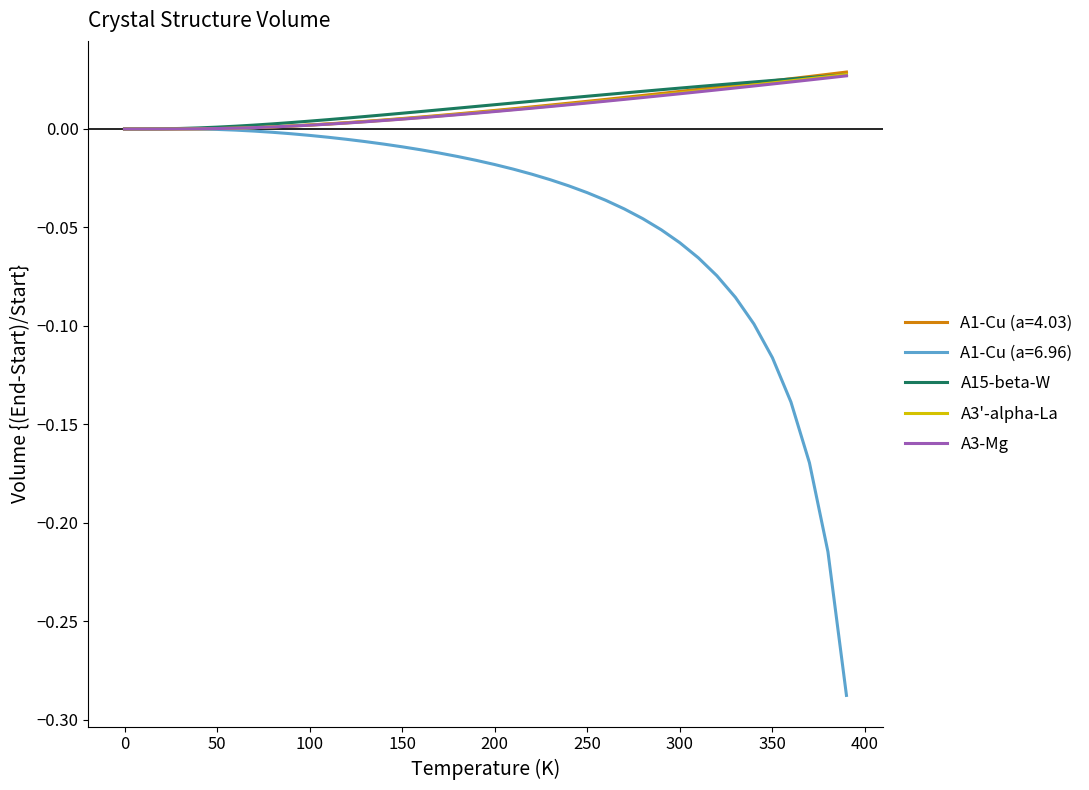

Which series has the widest spread of values?

A1-Cu (a=6.96)